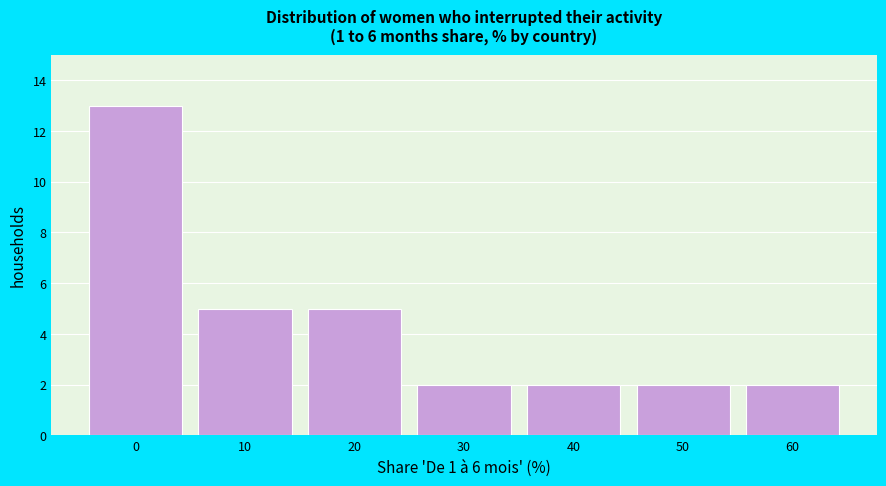

Reading right to left, transcribe all the data shown in this chart.

2	2	2	2	5	5	13